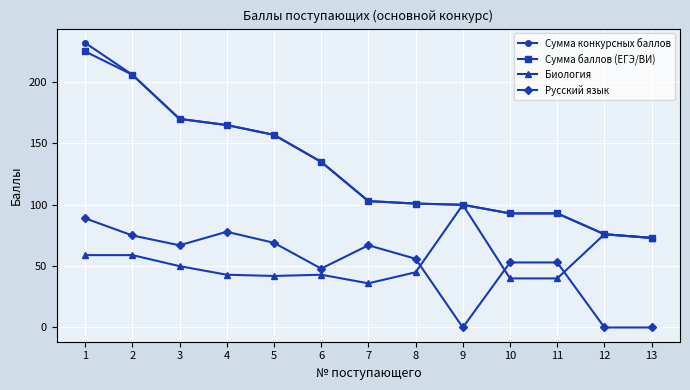

What is the sum of all Сумма конкурсных баллов values?

1704